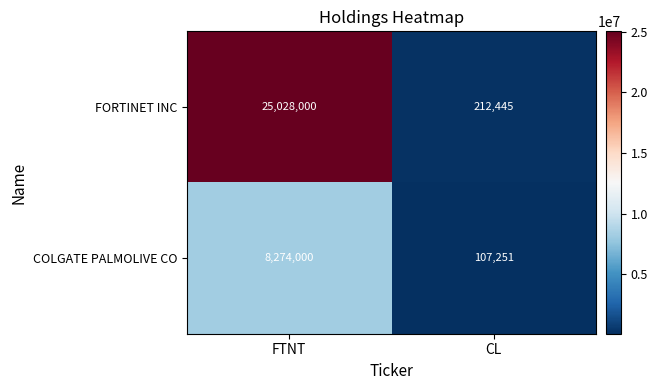

Which series has the largest total across all categories?

FORTINET INC